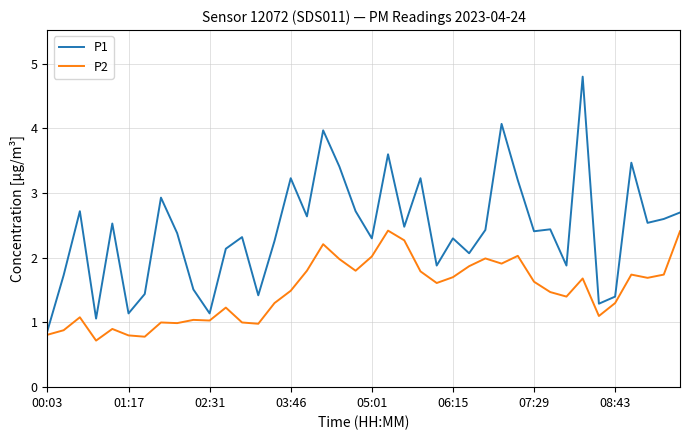

What is the highest value of the P2 series?

2.4